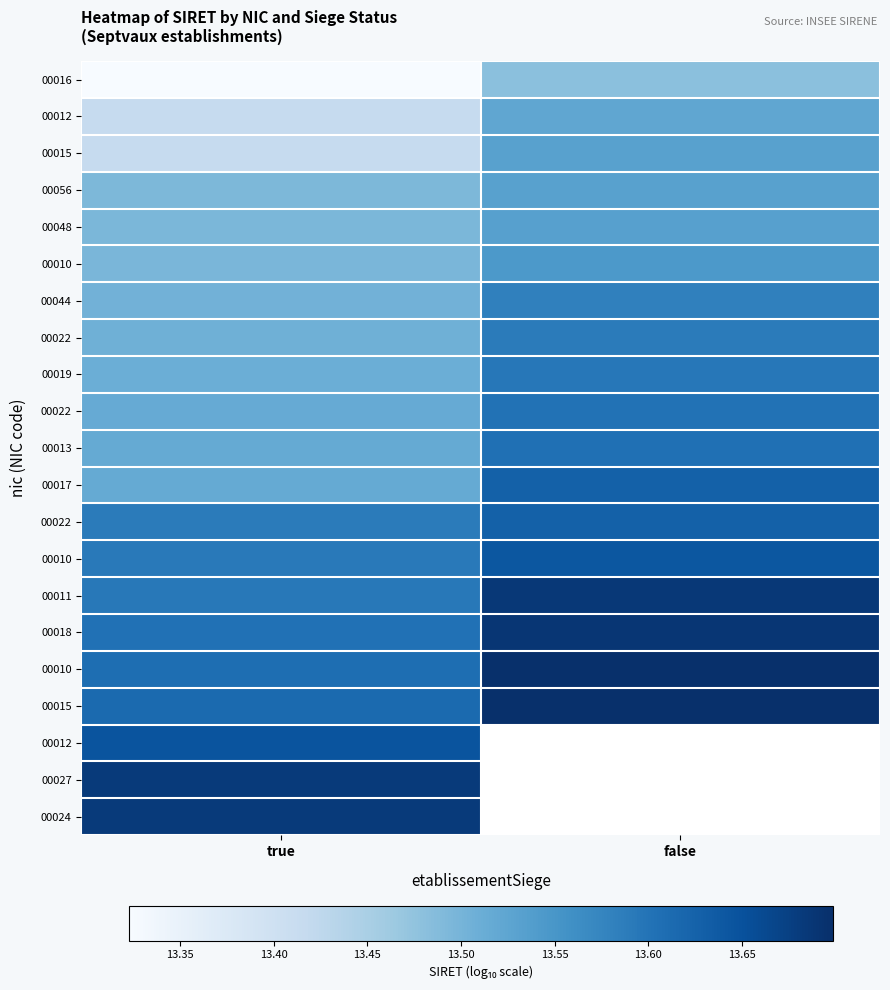

At which category is the sum across all series the highest?

true